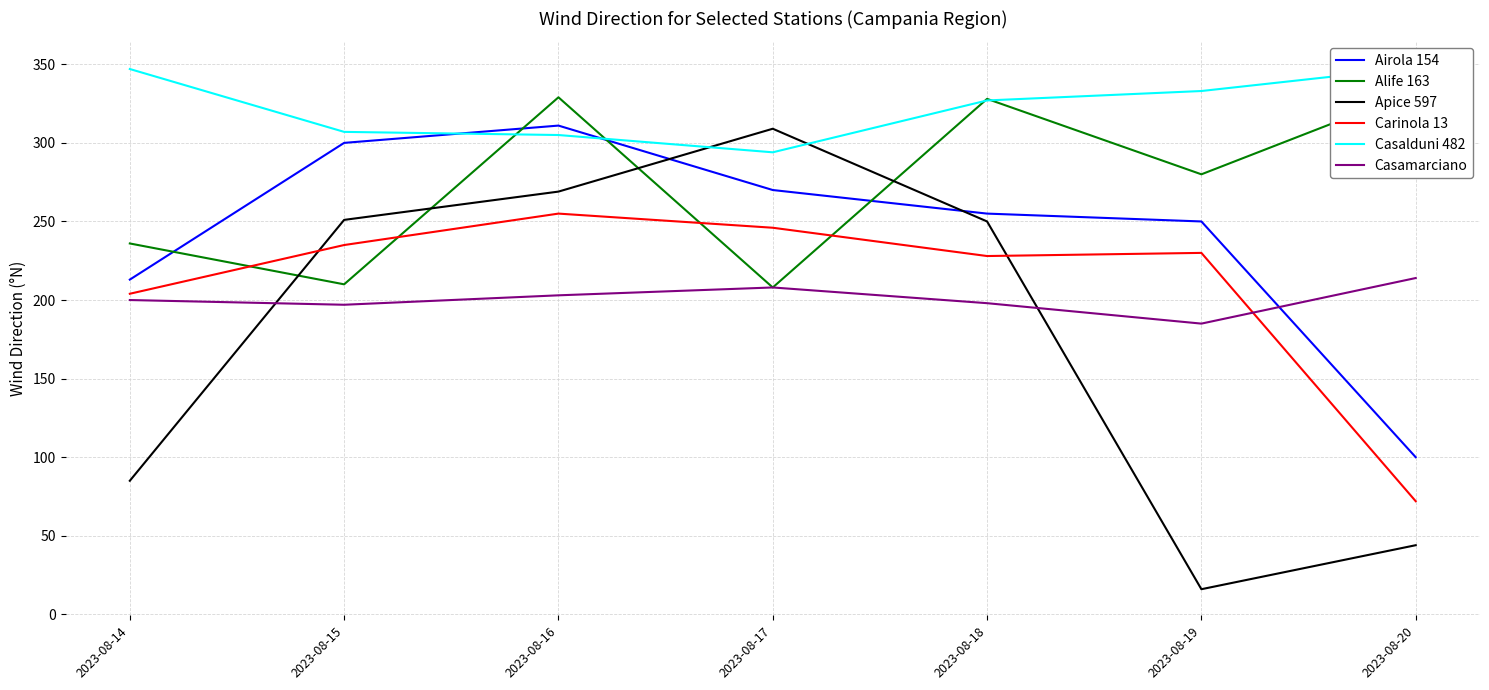

Which series has the largest range (max minus min)?

Apice 597